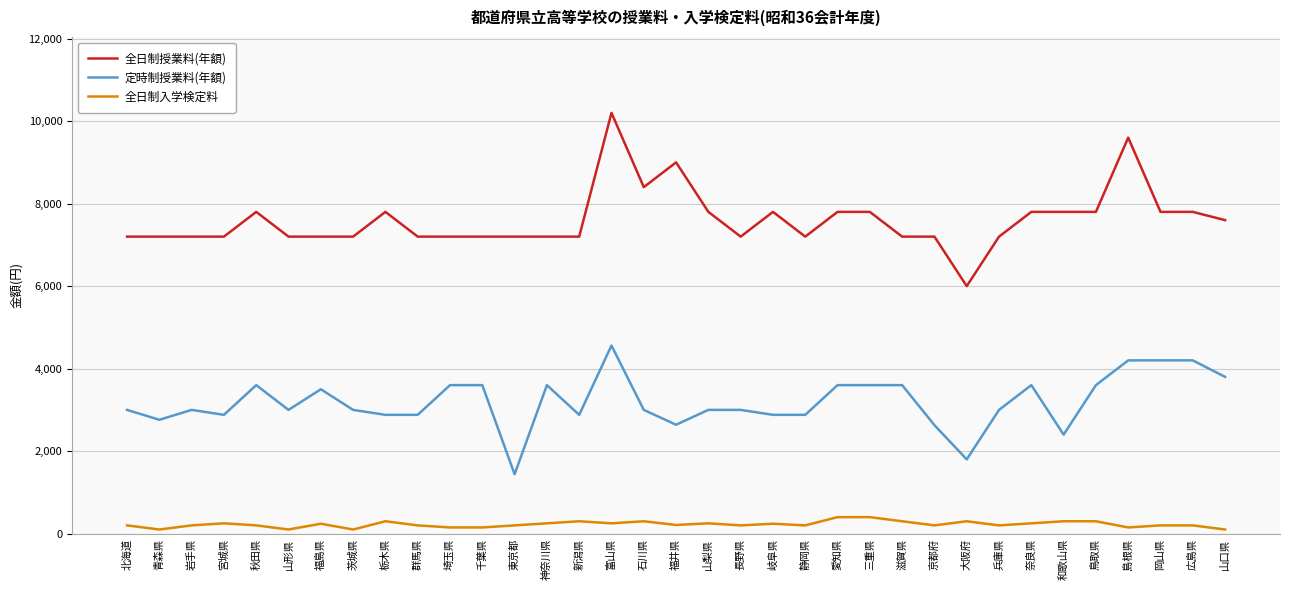

True or false: 全日制授業料(年額) and 定時制授業料(年額) cross at least once.

False